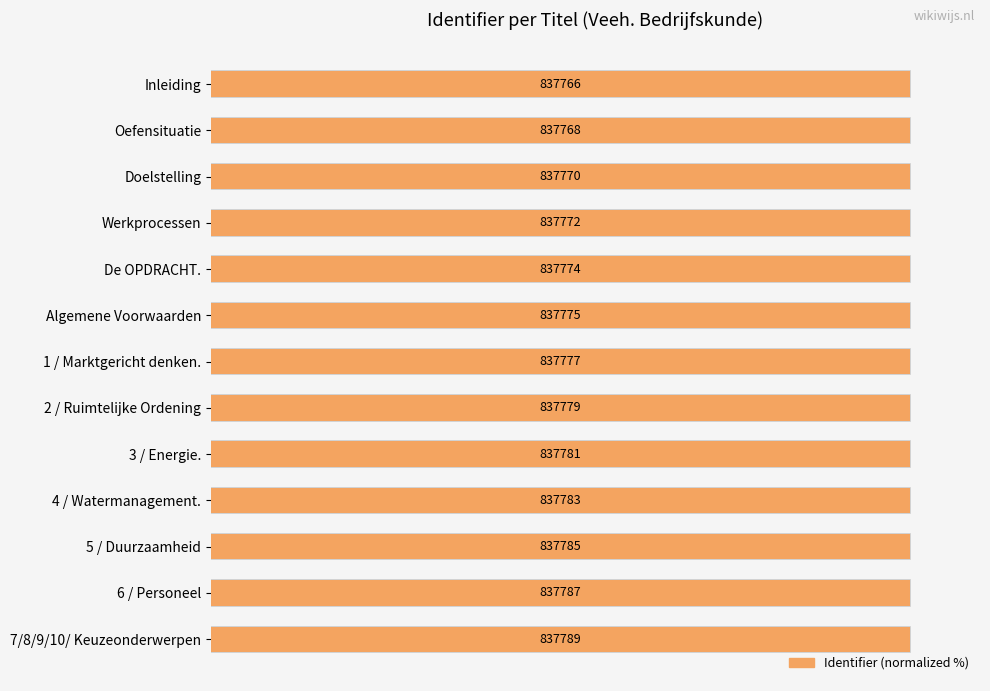

What is the value of the 9th bar from the left?

100.0